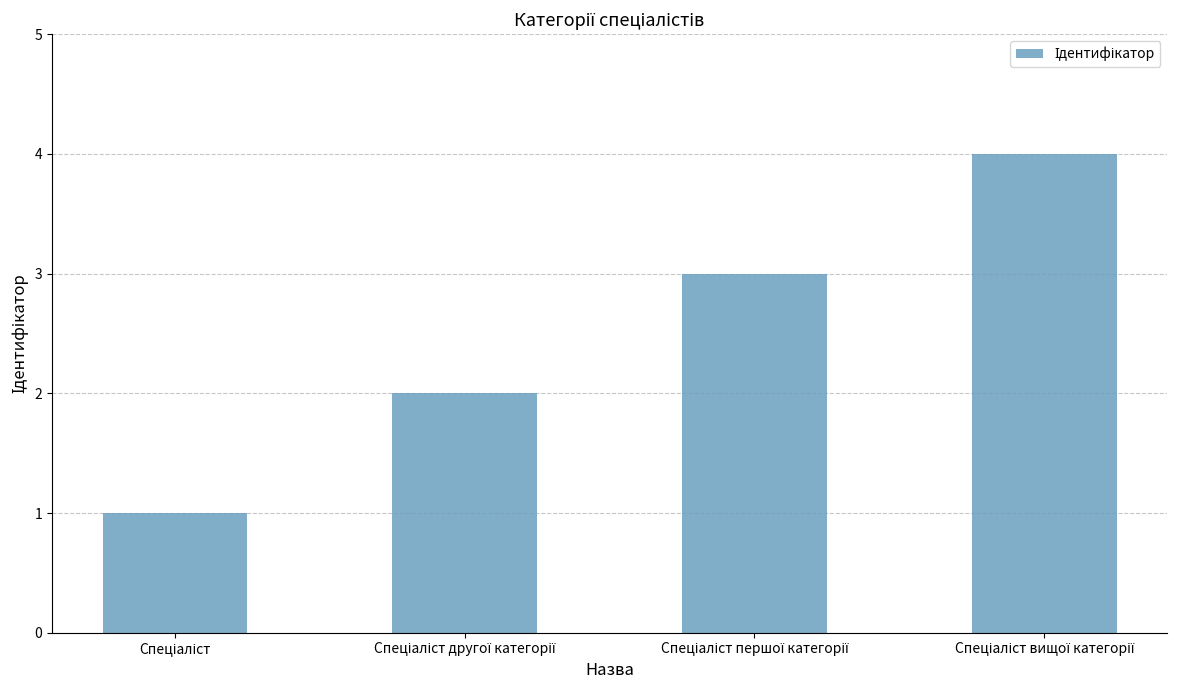

Does the chart contain any negative values?

No